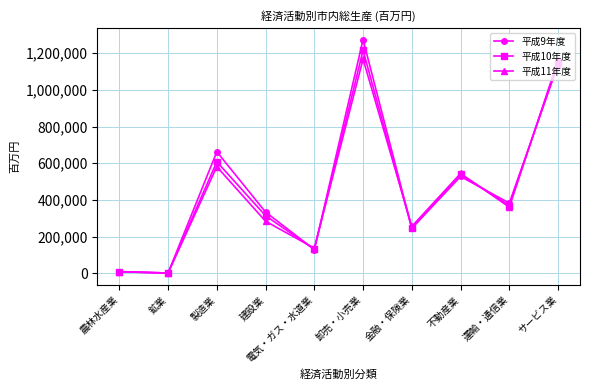

The value of 平成11年度 at 鉱業 is 860. True or false?

True